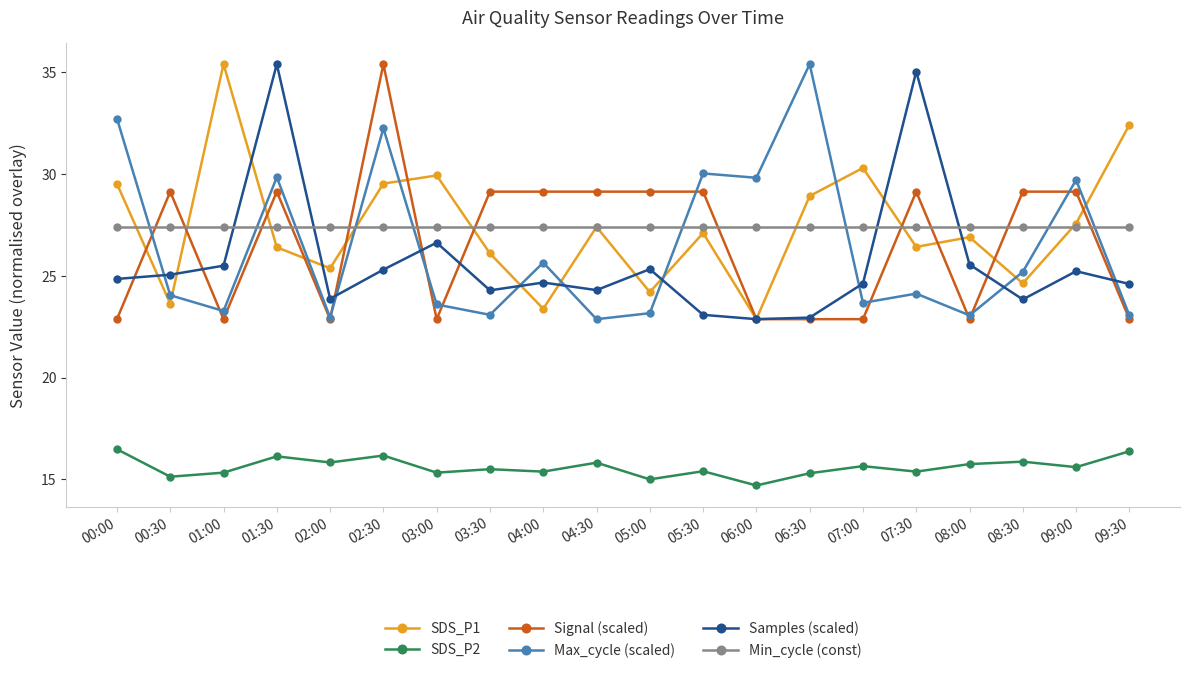

What is the label of the 8th point from the left?

03:30